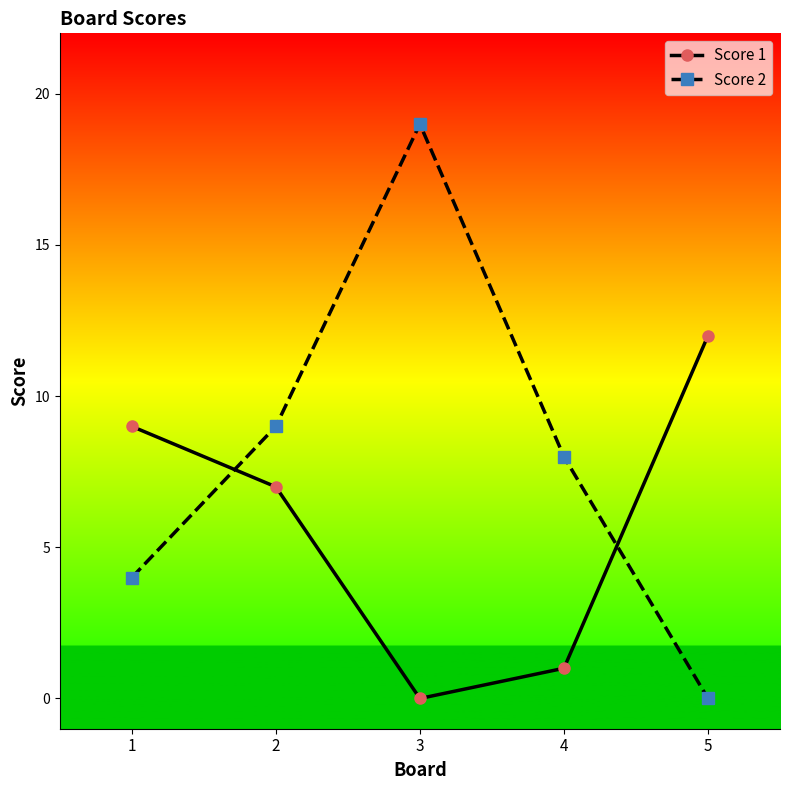

Does the chart have visible grid lines?

No